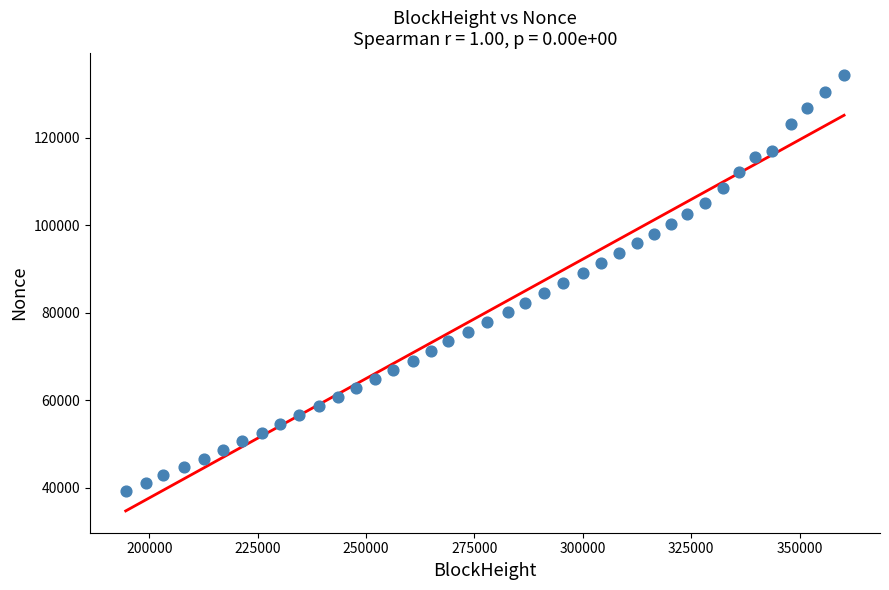

What is the range of X values (max minus min)?

165693